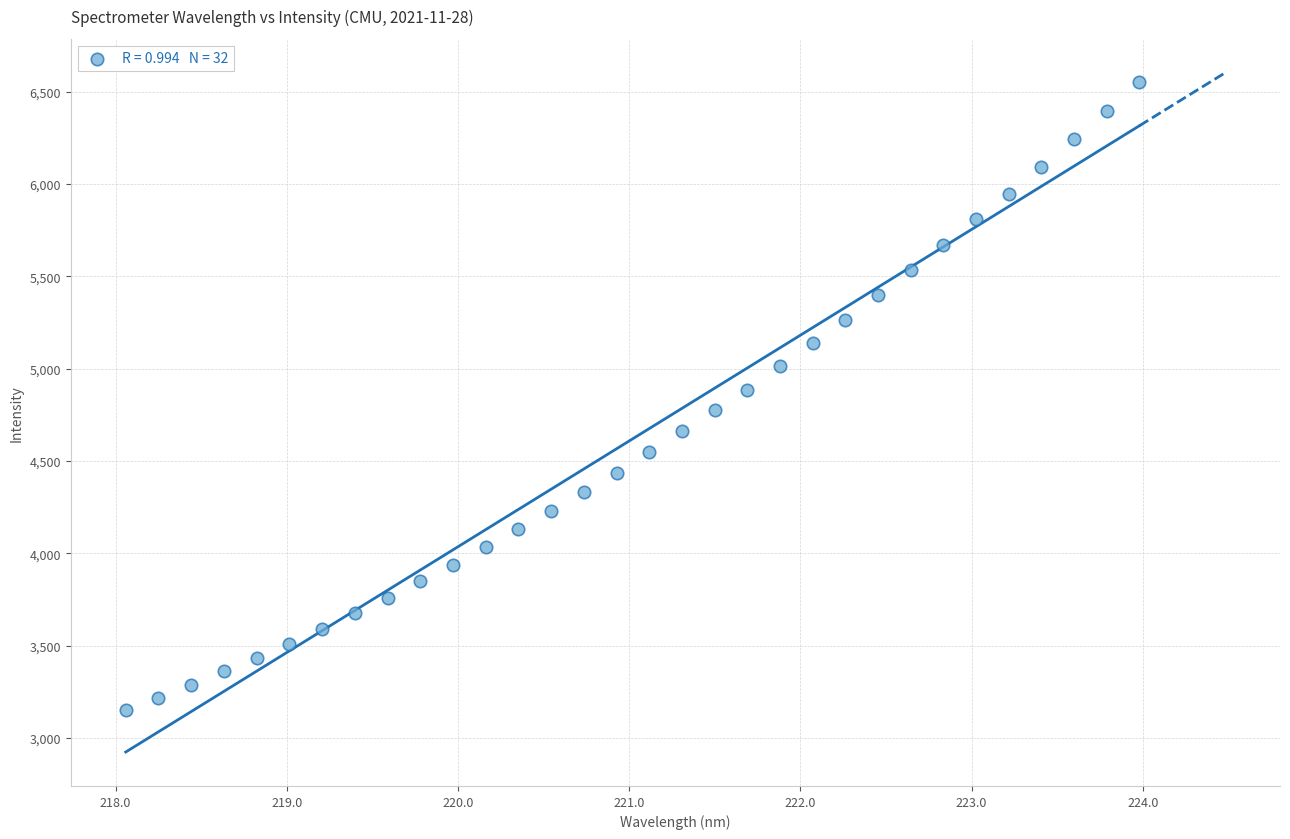

What is the range of X values (max minus min)?

5.9